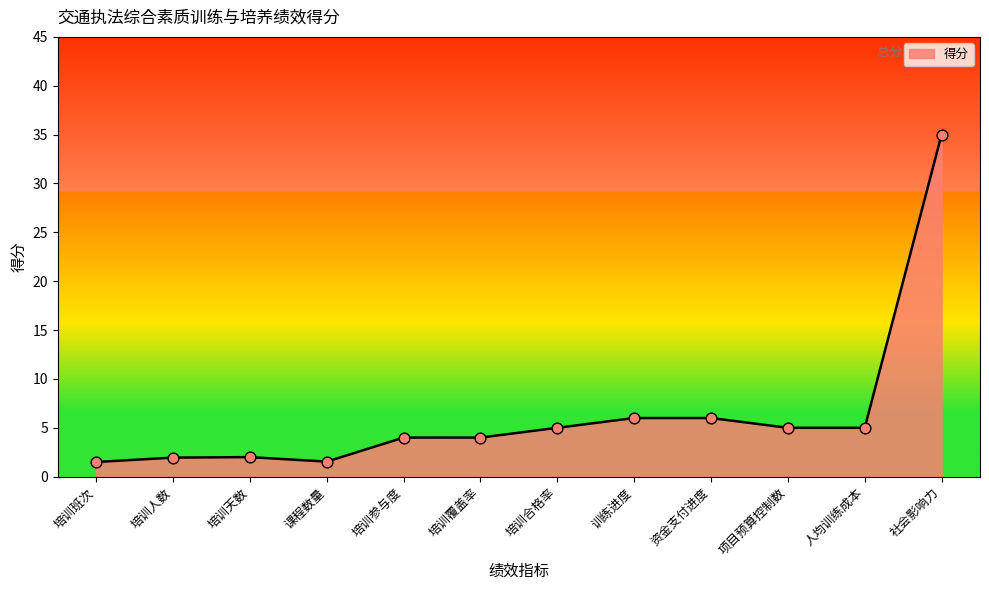

What is the ratio of the value at 培训天数 to the value at 人均训练成本?

0.4